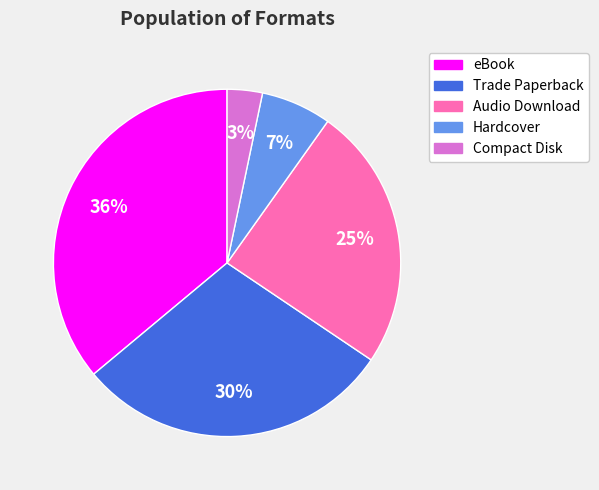

Count the number of slices in the pie.

5